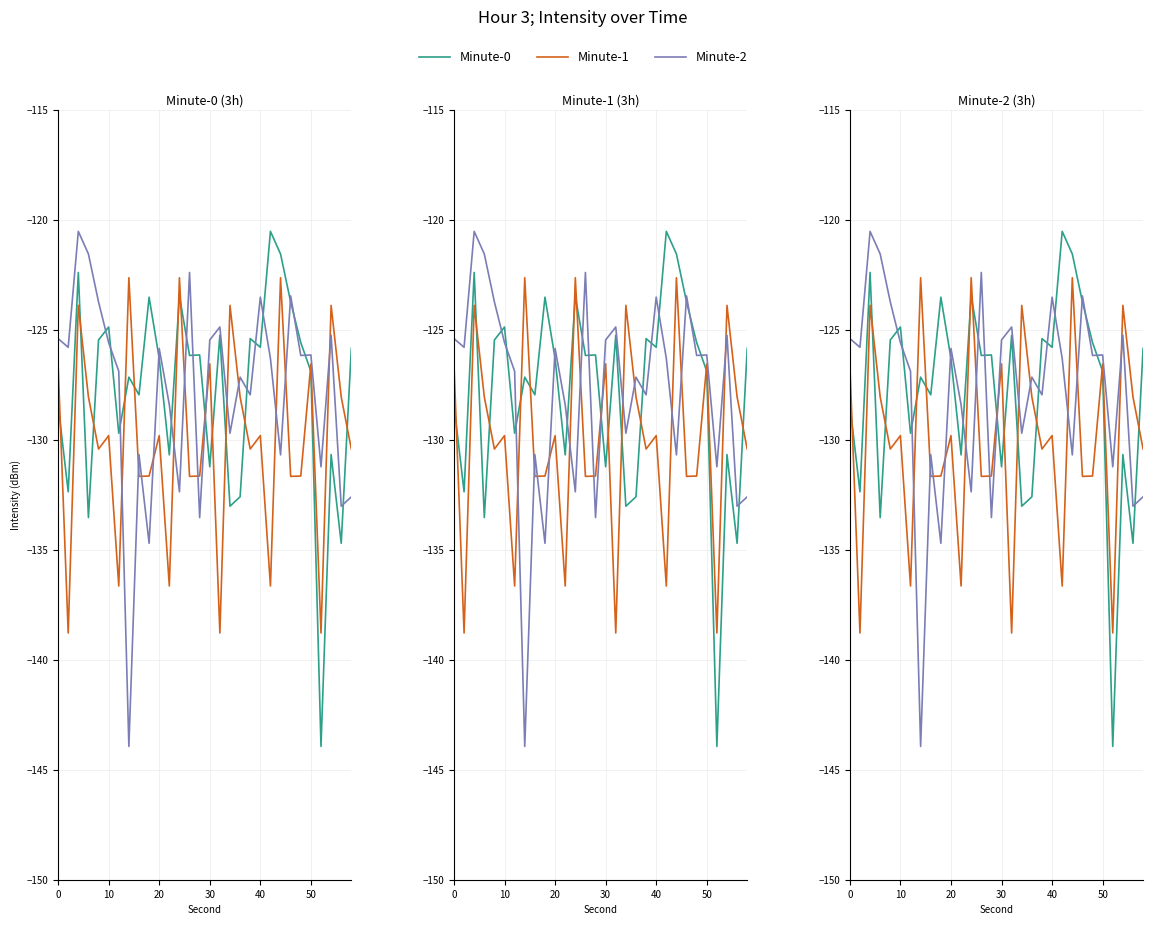

The Minute-1 series shows -172.4 at 20. True or false?

False